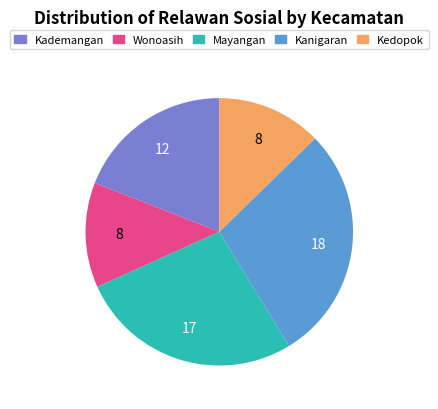

The Kademangan slice represents 32% of the pie. True or false?

False